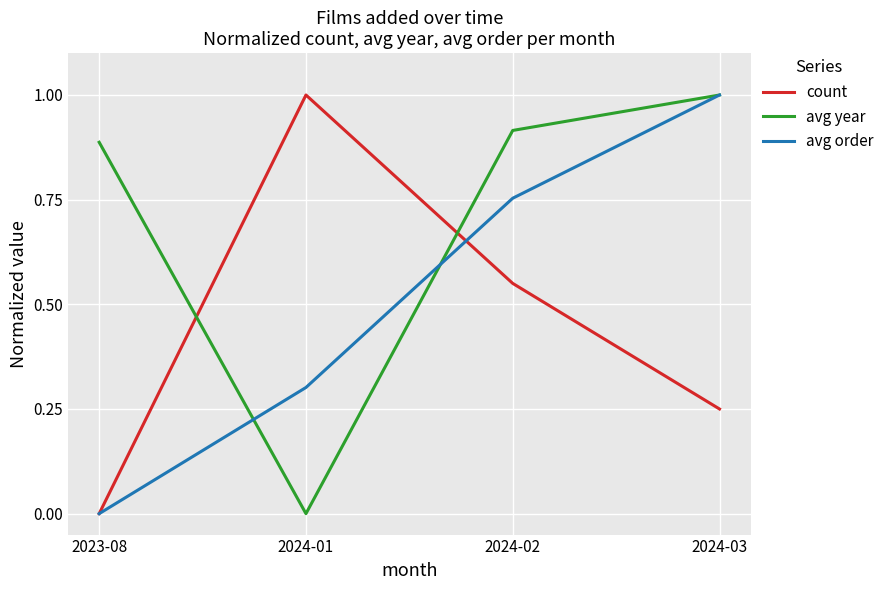

Does the chart have visible grid lines?

Yes